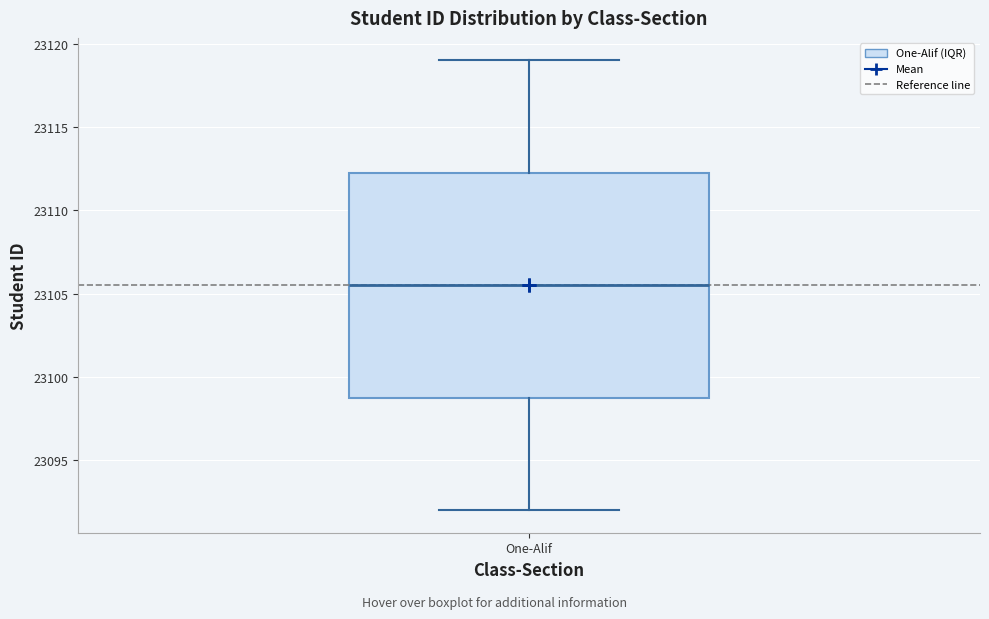

Where does the median line of the box for One-Alif sit on the y-axis? The values are not printed on the chart, so give them approximately, as read against the axis.

23105.5